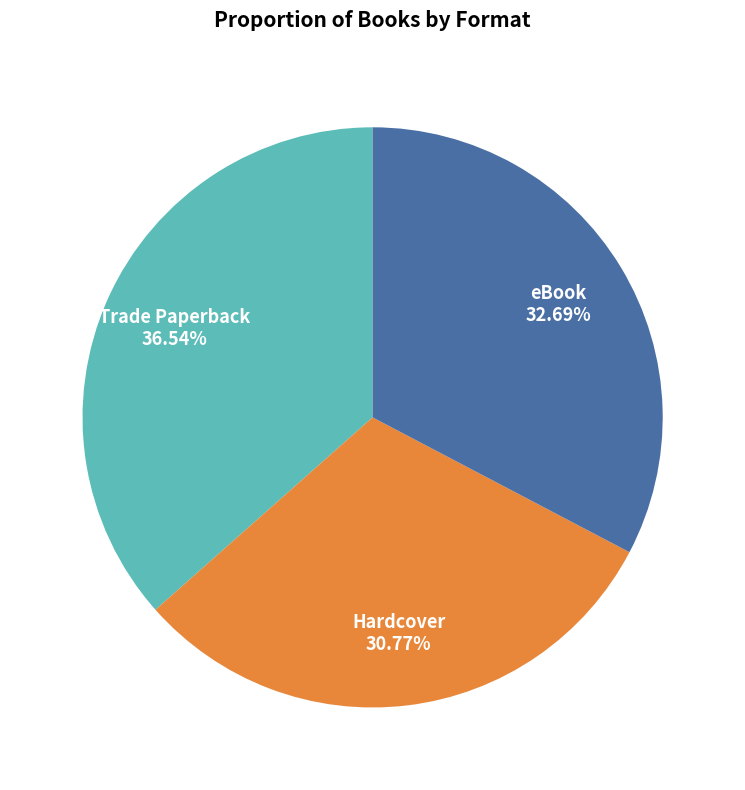

To the nearest percent, what is the combined percentage of eBook and Trade Paperback?

69%